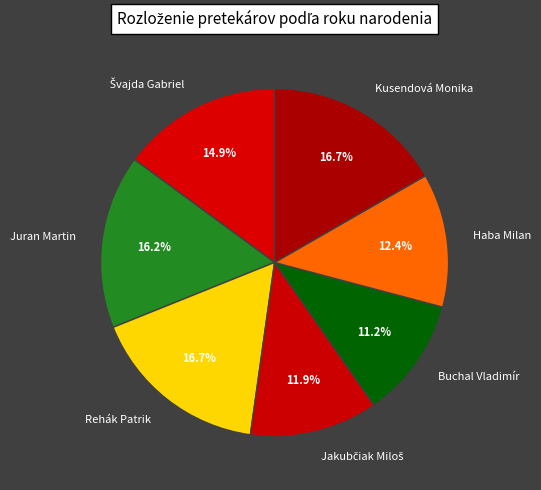

What is the ratio of the value at Buchal Vladimír to the value at Kusendová Monika?

0.7